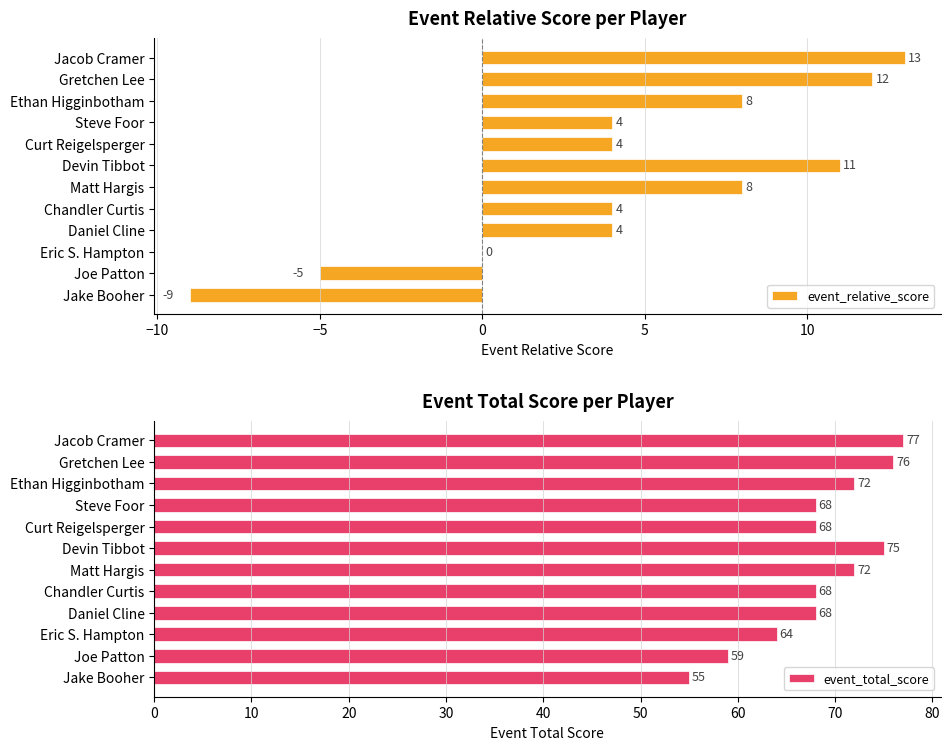

The value of event_total_score at Gretchen Lee is 76. True or false?

True